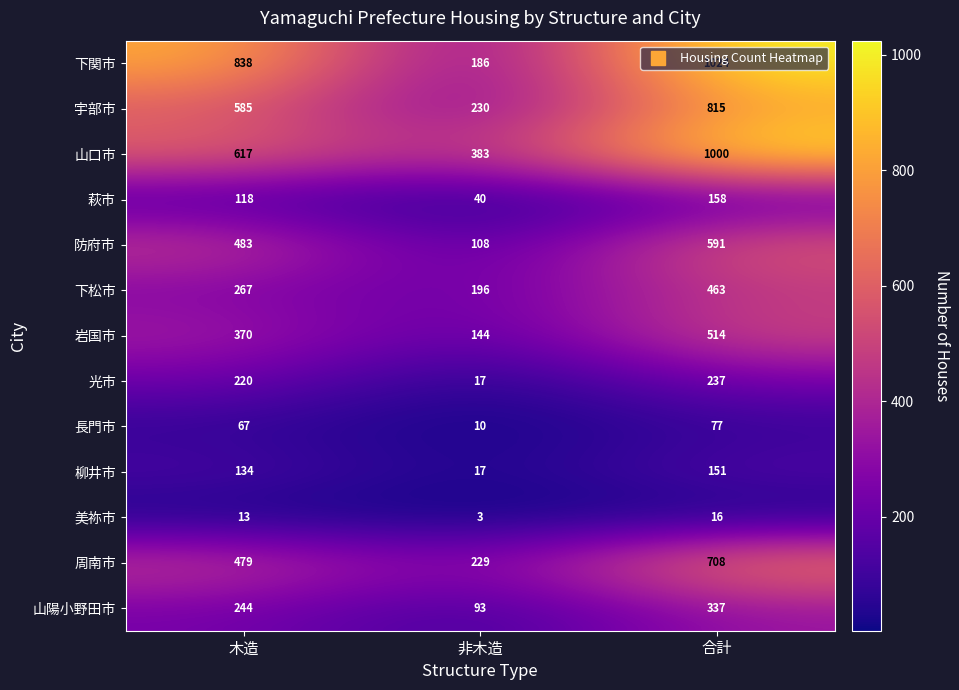

True or false: 光市 has a value of 65 at 合計.

False